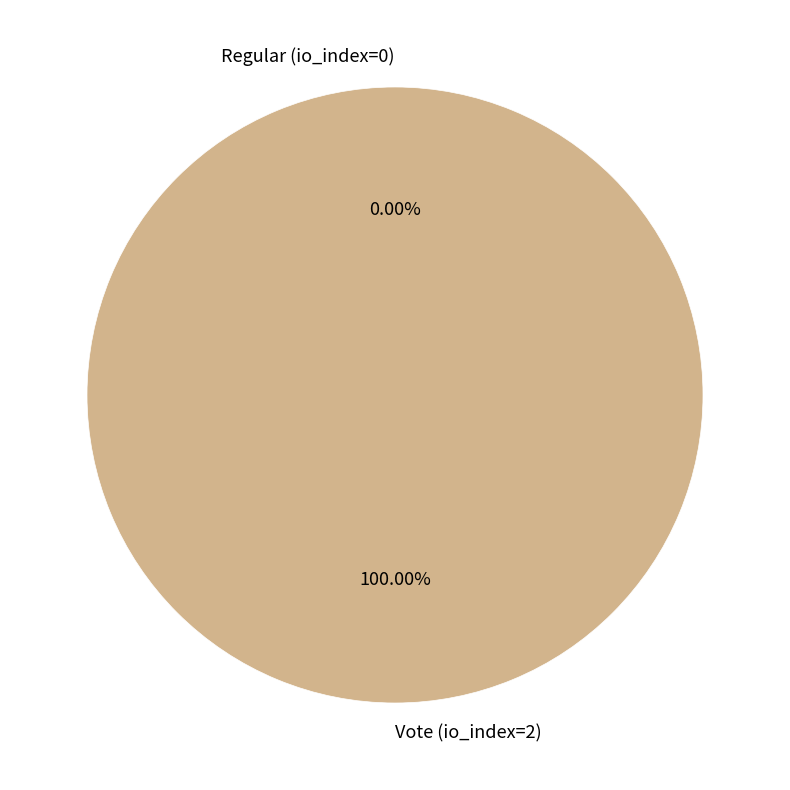

How many segments does this pie chart have?

2